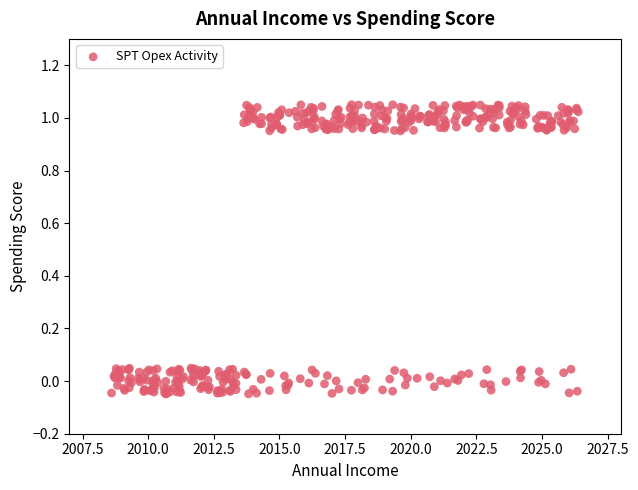

What is the range of Y values (max minus min)?

1.1